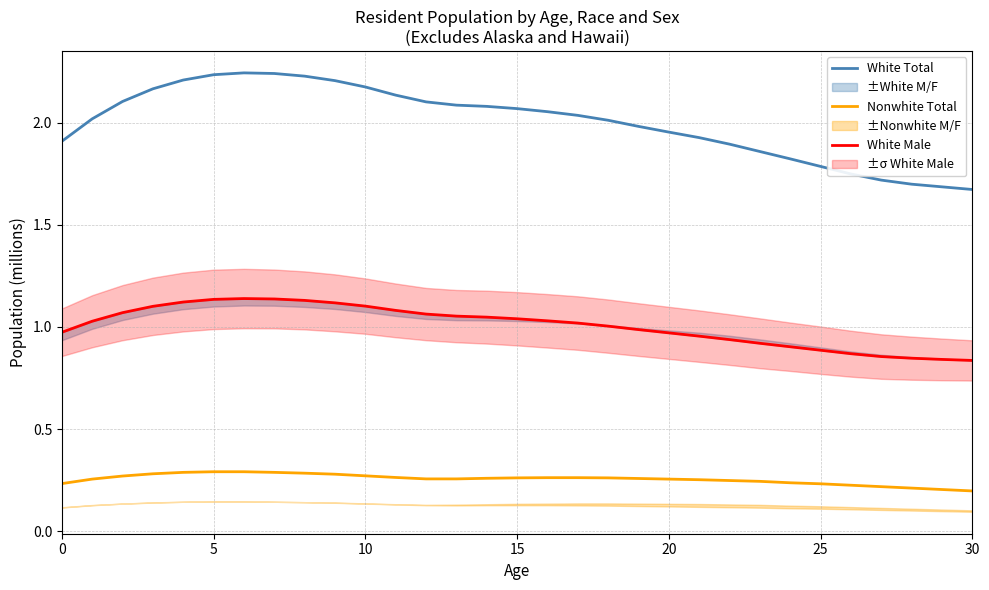

Count the number of categories in the chart.

31